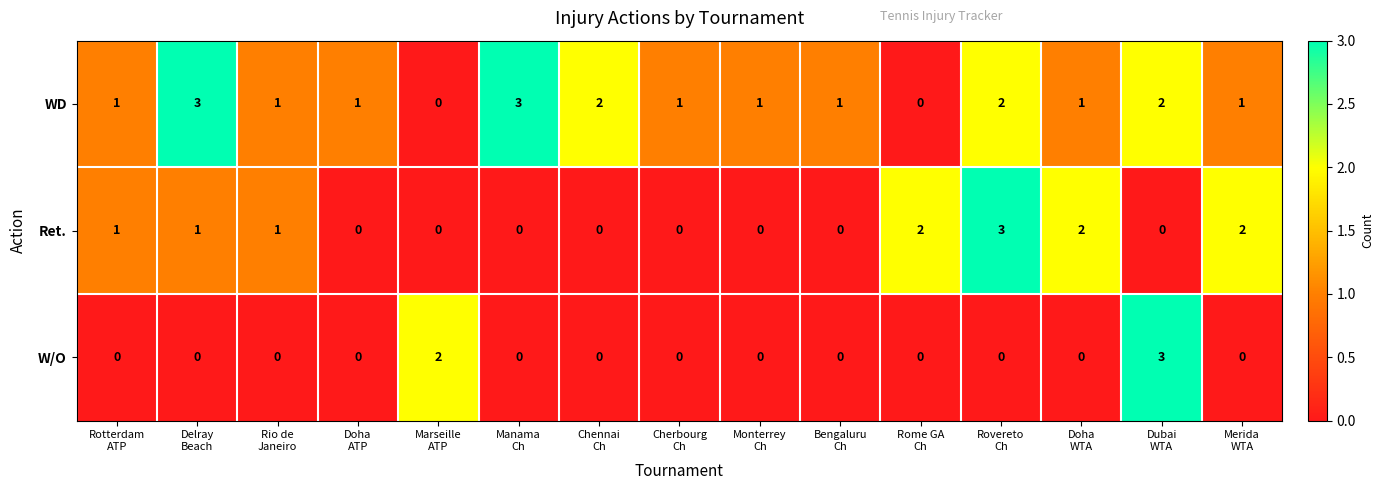

What is the difference between the maximum and minimum values in the WD series?

3